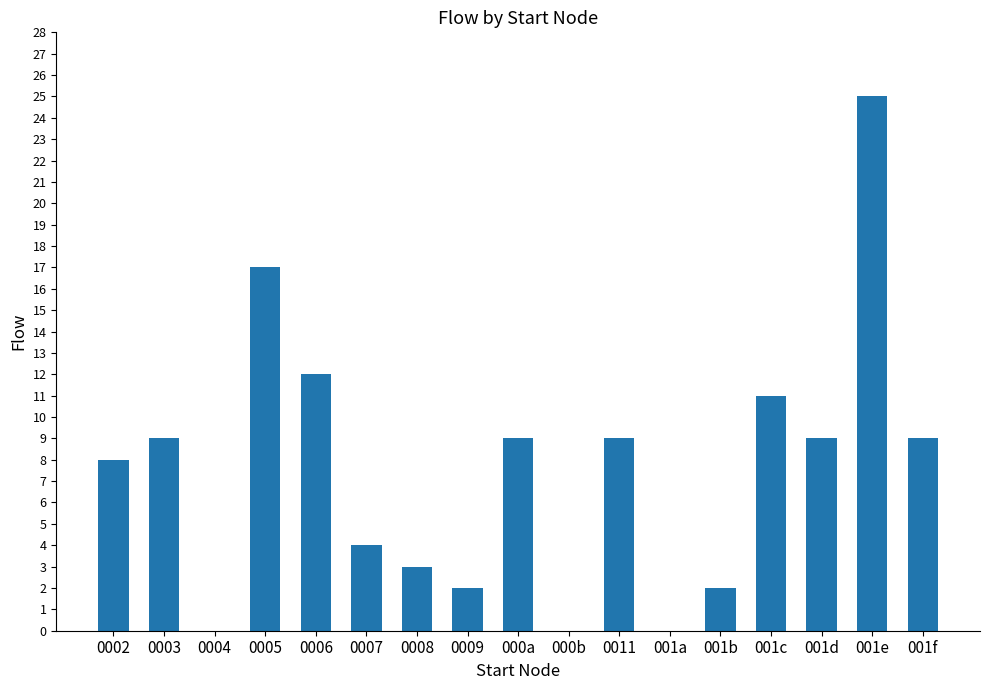

What is the greatest value displayed?

25